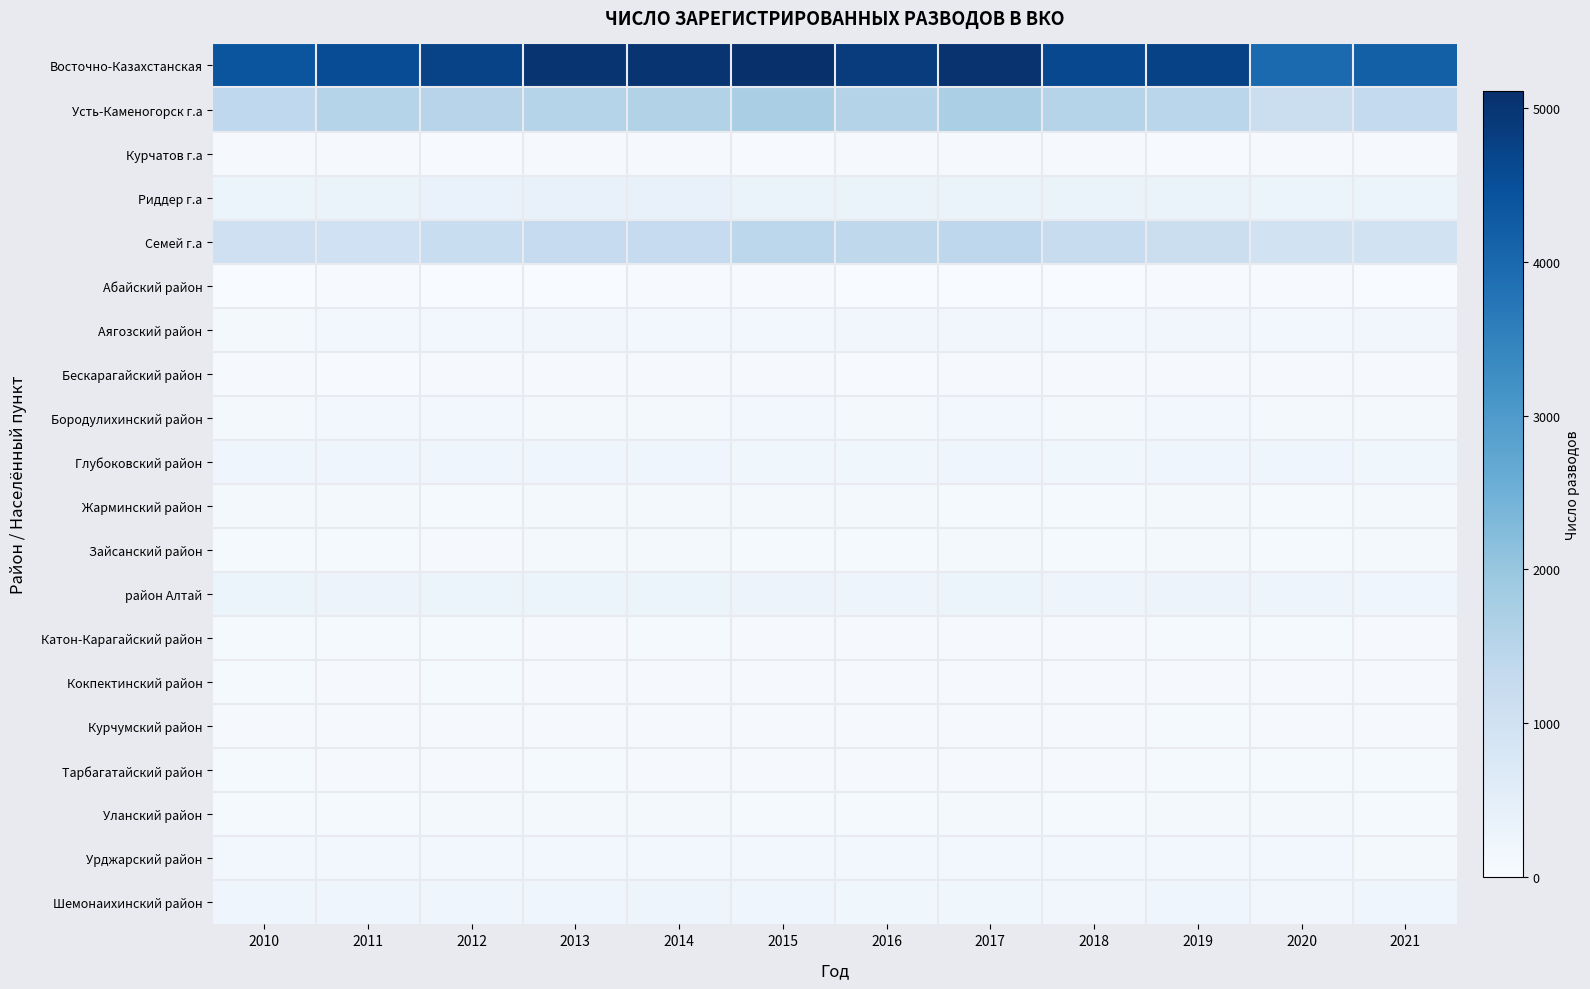

What is the total value across all series at 2020?

7924